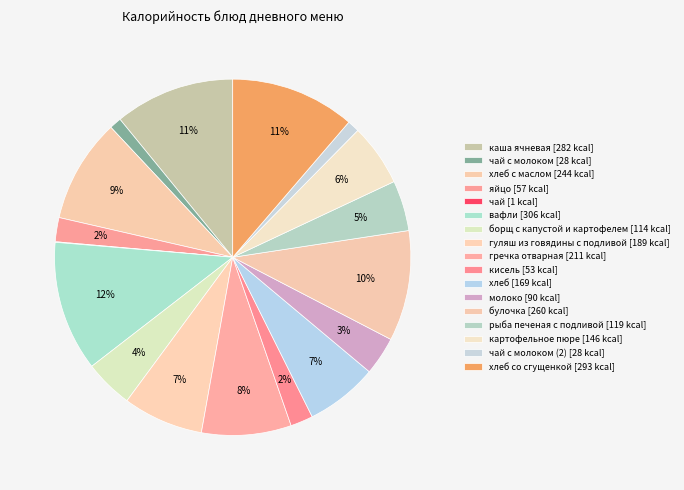

Rank the categories by value from lowest to highest.

чай, чай с молоком, чай с молоком (2), кисель, яйцо, молоко, борщ с капустой и картофелем, рыба печеная с подливой, картофельное пюре, хлеб, гуляш из говядины с подливой, гречка отварная, хлеб с маслом, булочка, каша ячневая, хлеб со сгущенкой, вафли